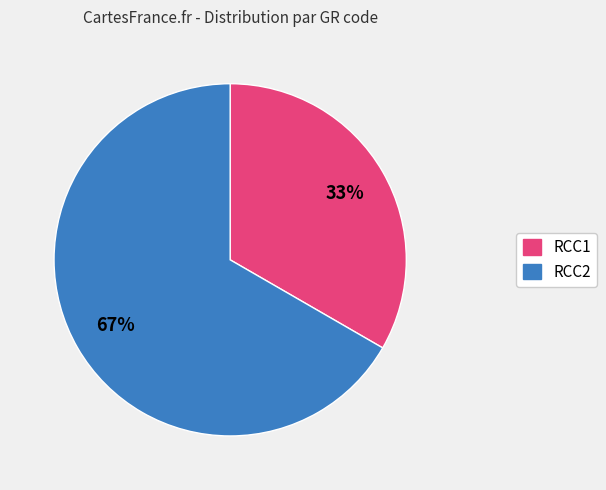

Count the number of slices in the pie.

2